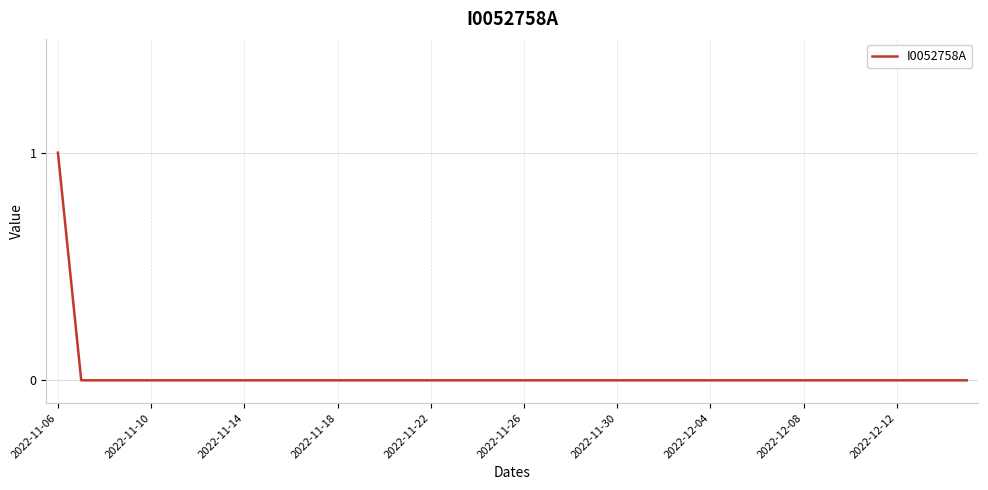

Does the chart display data point markers on the line(s)?

No